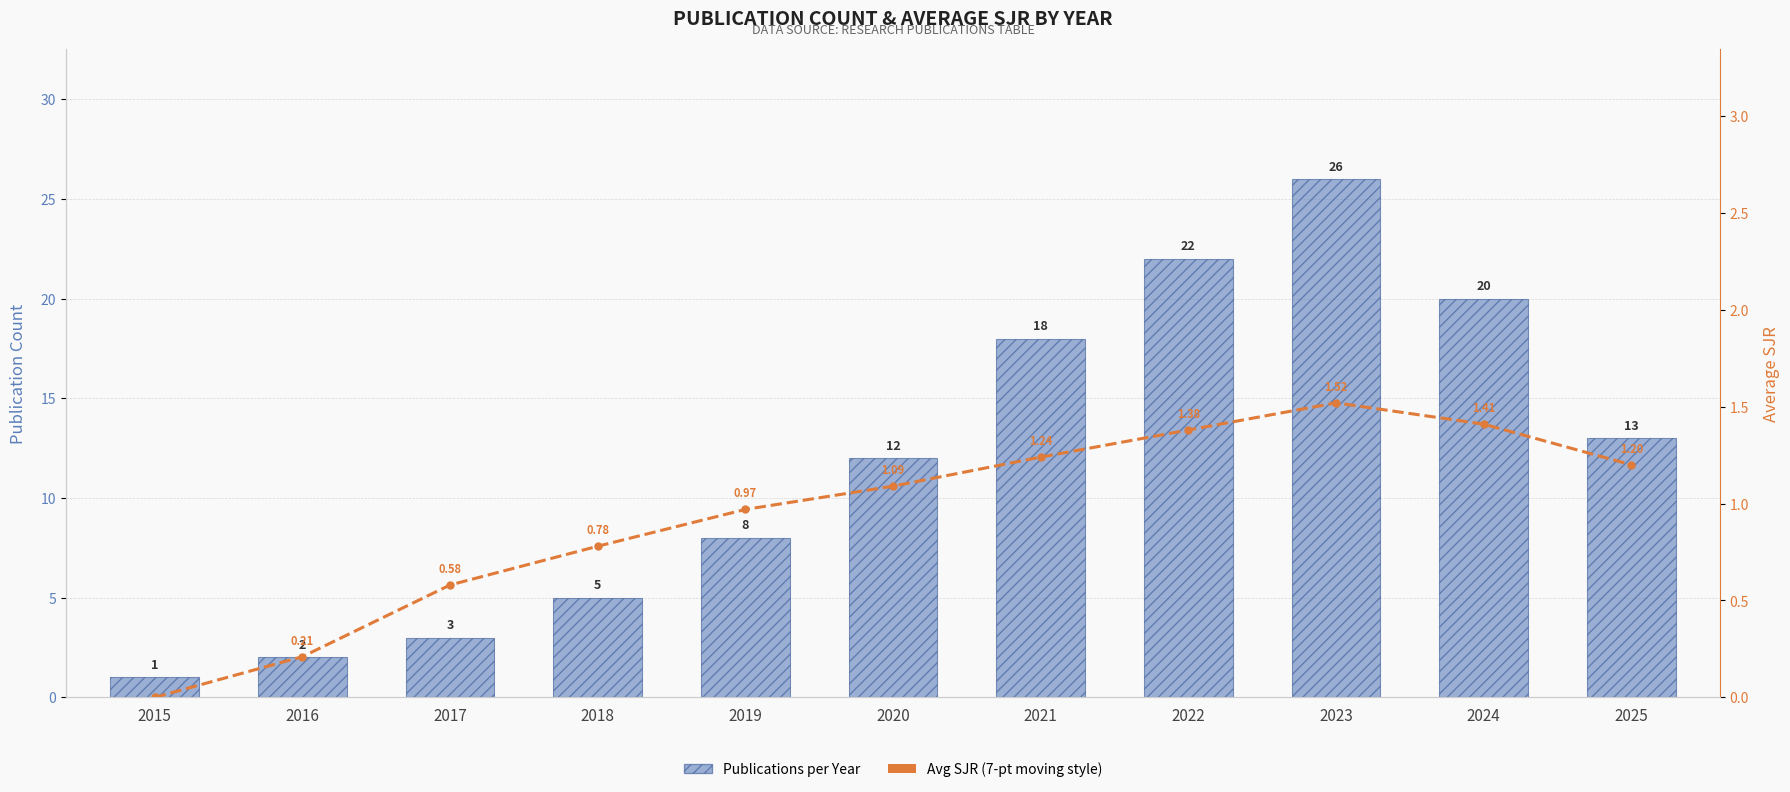

How many values in the Avg SJR series exceed 1?

6